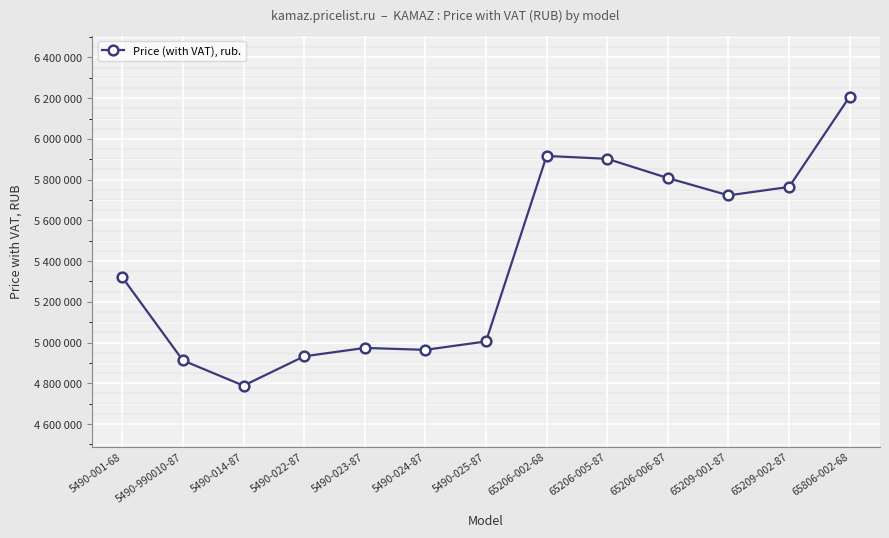

At which label is the value closest to 5498210?

5490-001-68